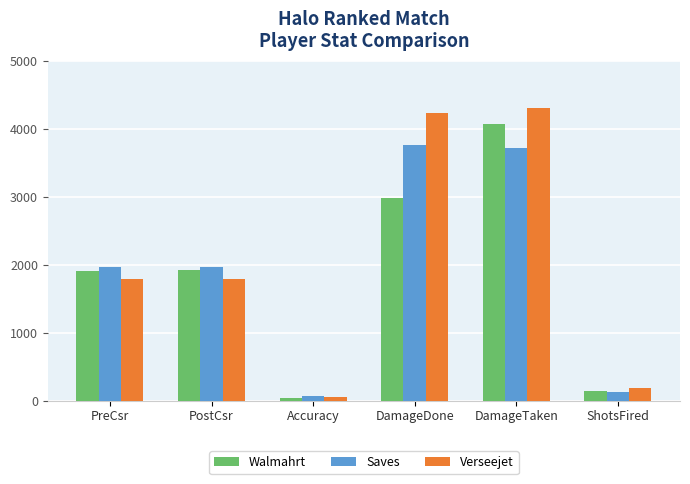

What is the difference between the Walmahrt values at ShotsFired and DamageTaken?

3925.0